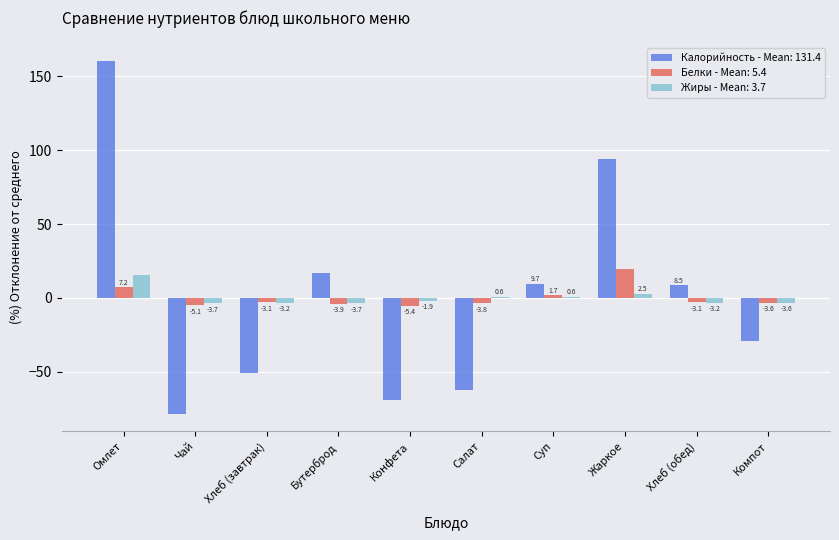

What is the total value across all series at Конфета?

-76.3